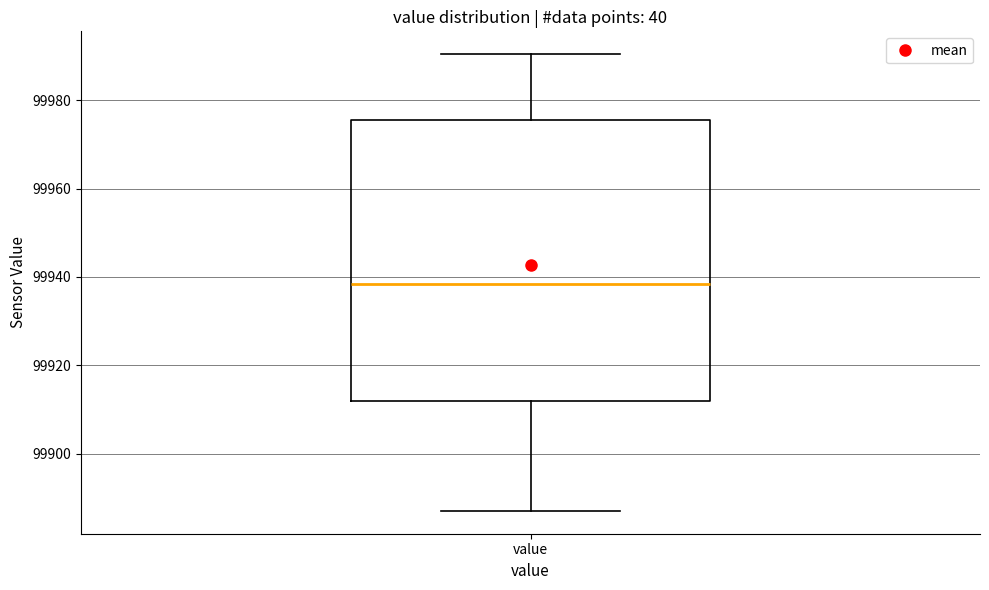

Read this box plot against the y-axis: the position of the median line, the range covered by the box, and the ends of both whiskers. The values are not printed on the chart, so give them approximately, as read against the axis.

median 99938, box 99912 to 99976, whiskers 99888 to 99990